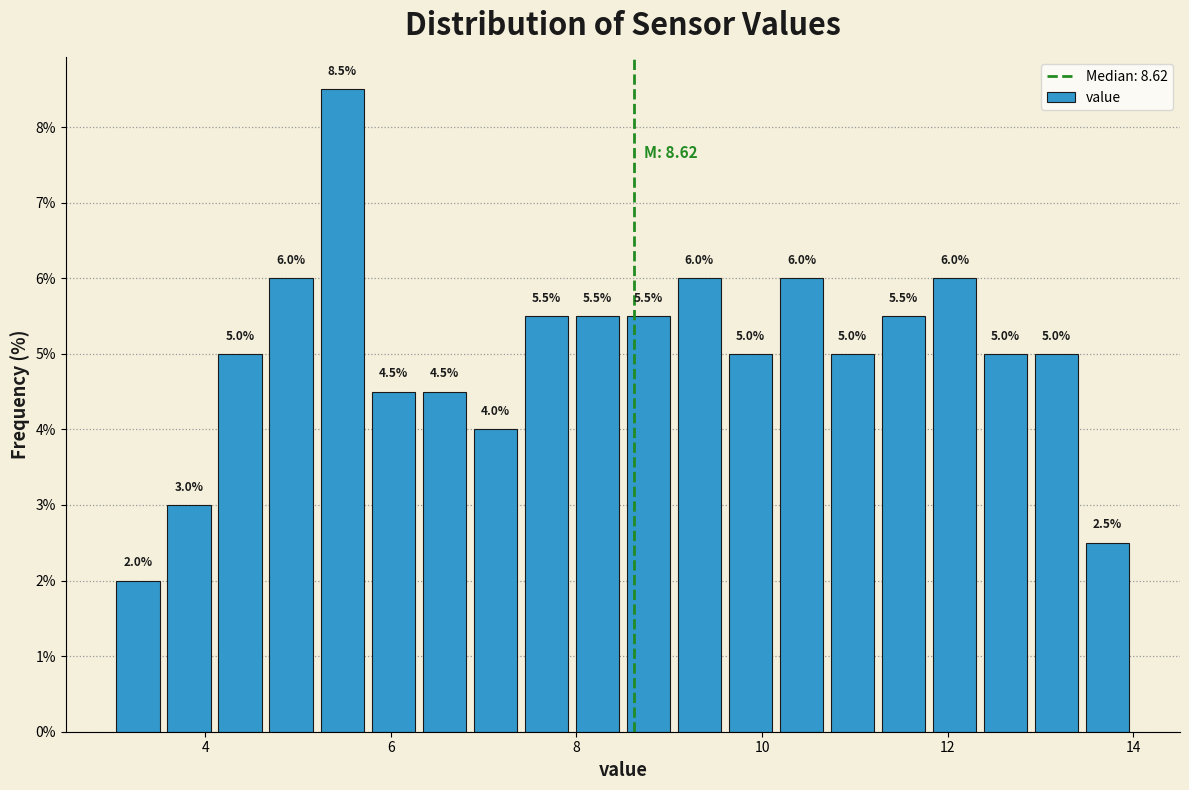

Read against the x-axis, roughly where is the centre of the tallest bar?

5.4